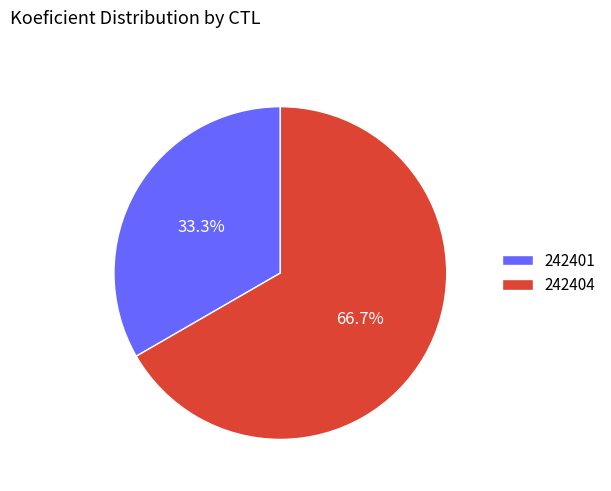

To the nearest percent, what percentage of the pie is 242401?

33%